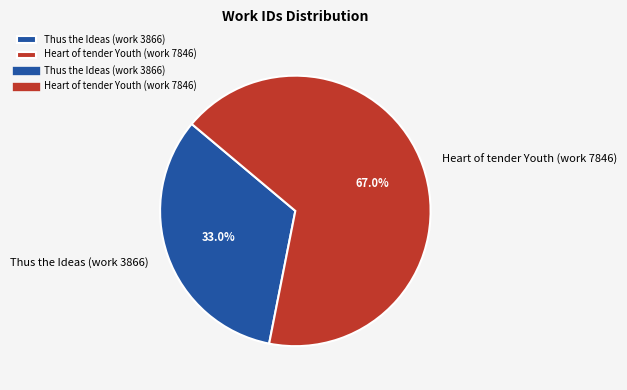

To the nearest percent, what is the difference between the largest and smallest slice percentages?

34%